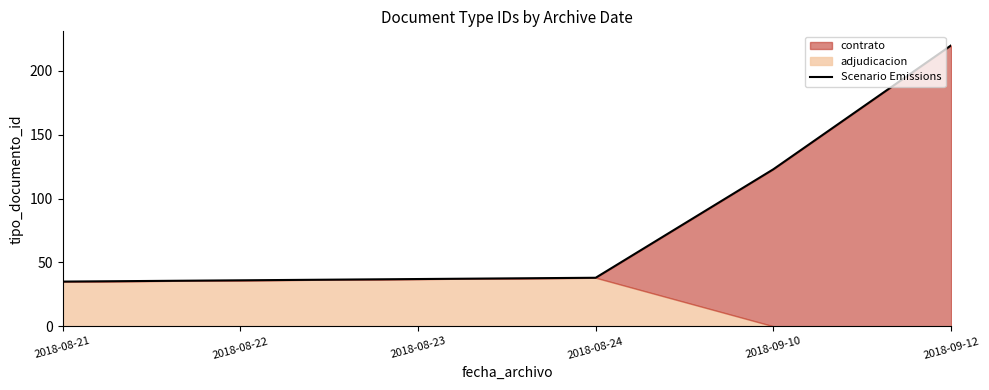

Rank the categories by value from highest to lowest.

2018-09-12, 2018-09-10, 2018-08-24, 2018-08-23, 2018-08-22, 2018-08-21